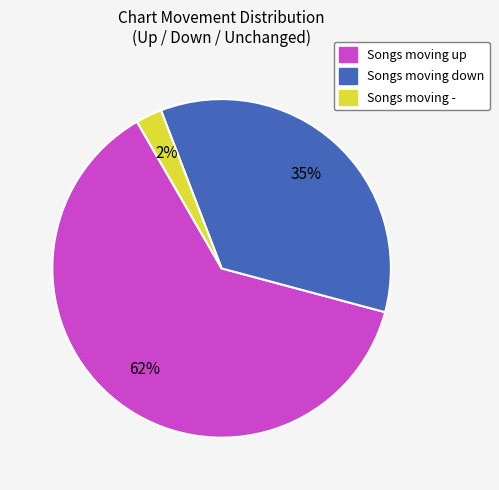

How many slices are in this pie chart?

3